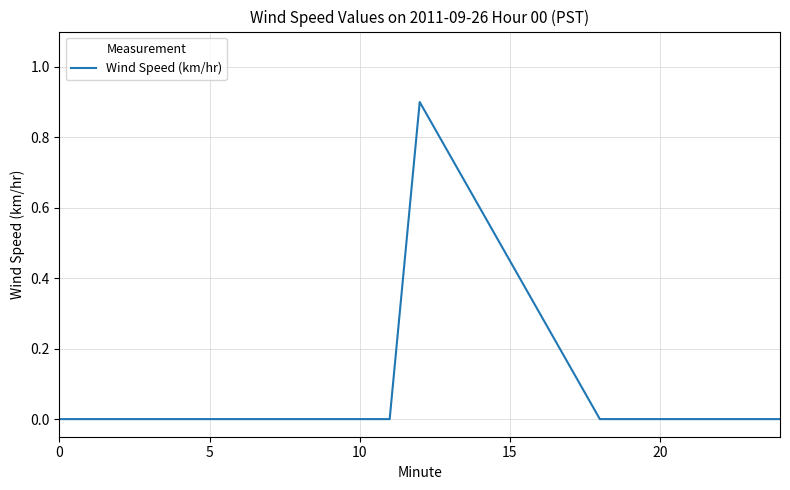

What is the greatest value displayed?

0.9